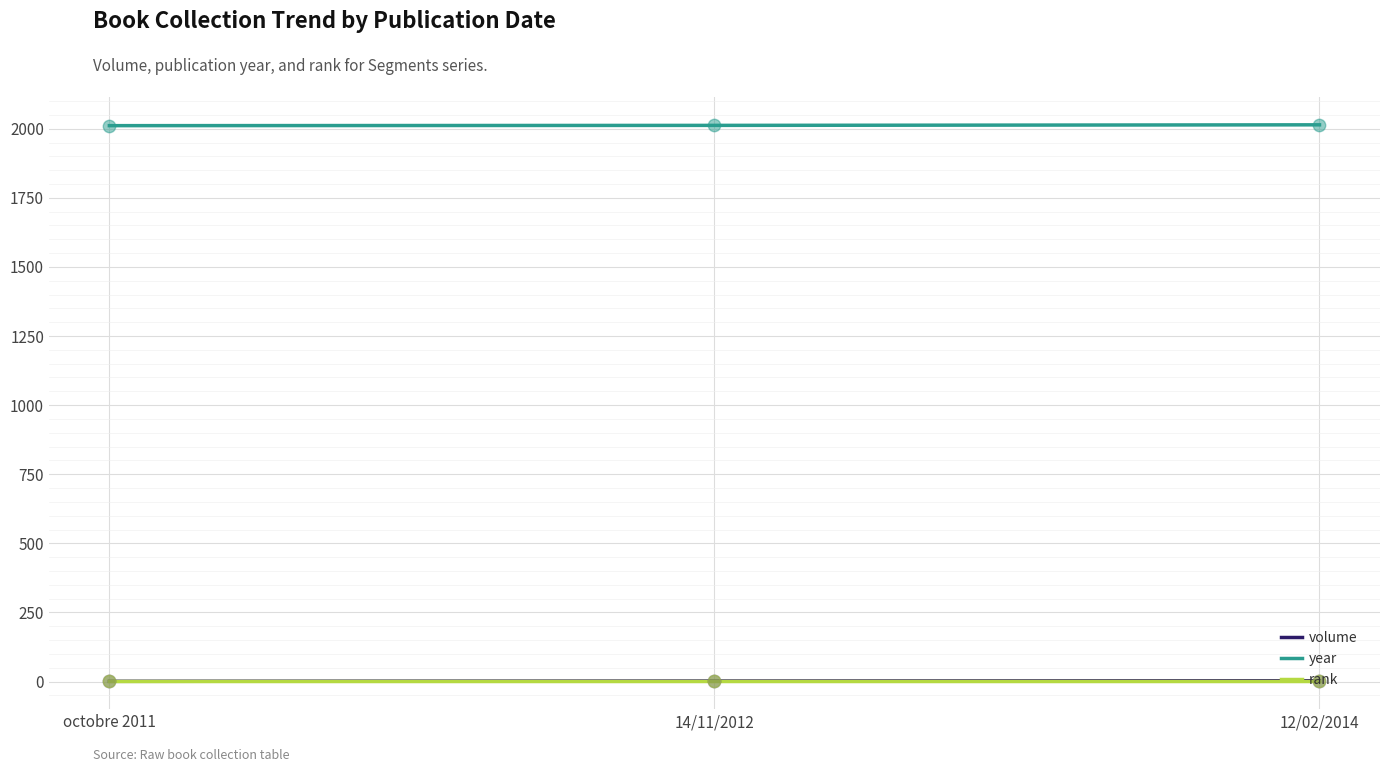

What is the lowest value of the year series?

2011